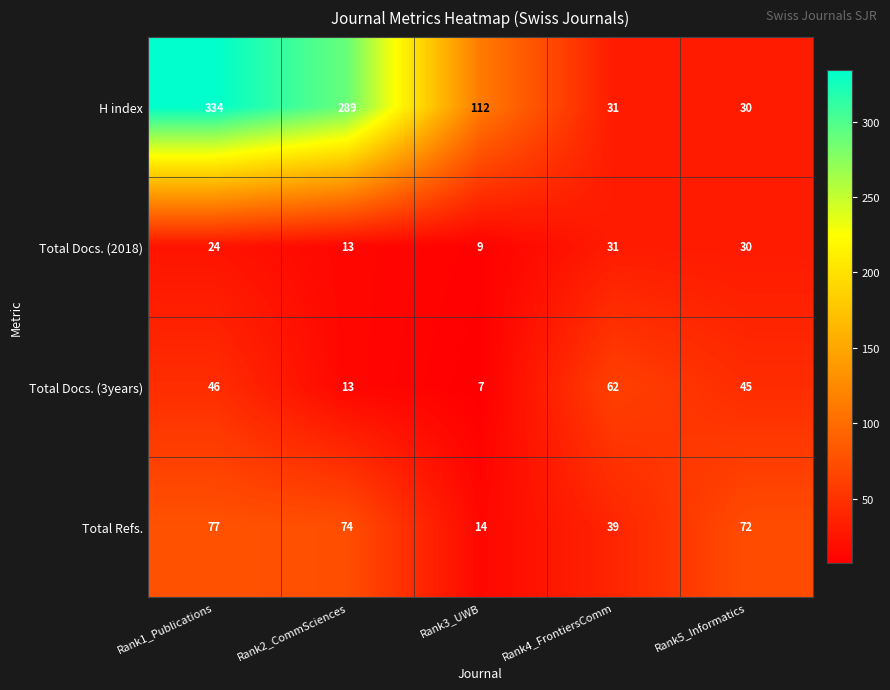

What is the difference between the highest and lowest values at Rank2_CommSciences?

276